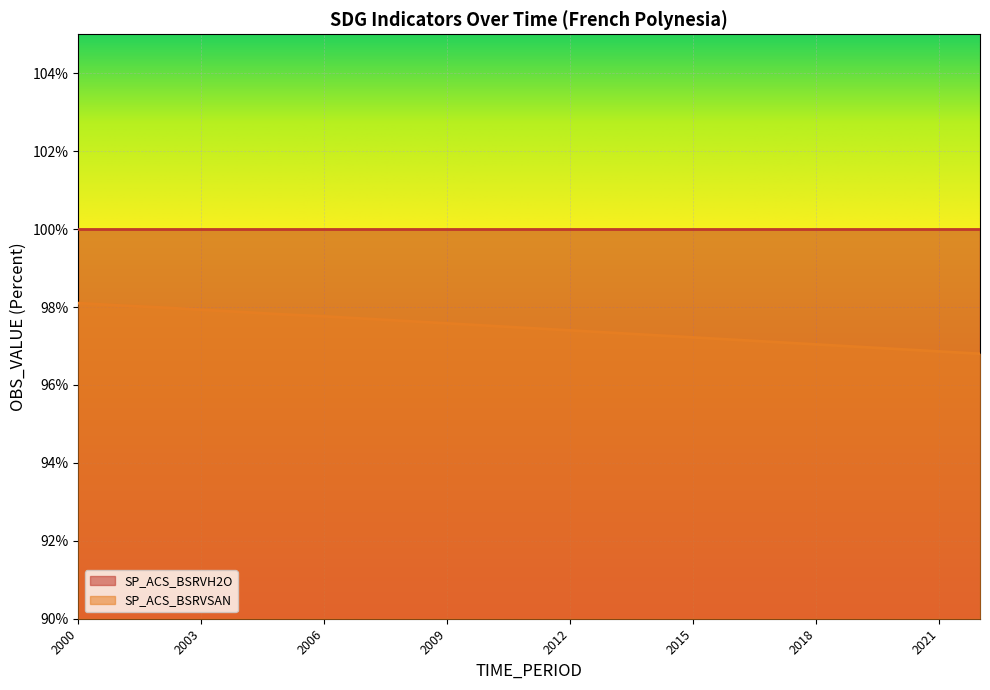

The value at 2014 is 127.0. True or false?

False